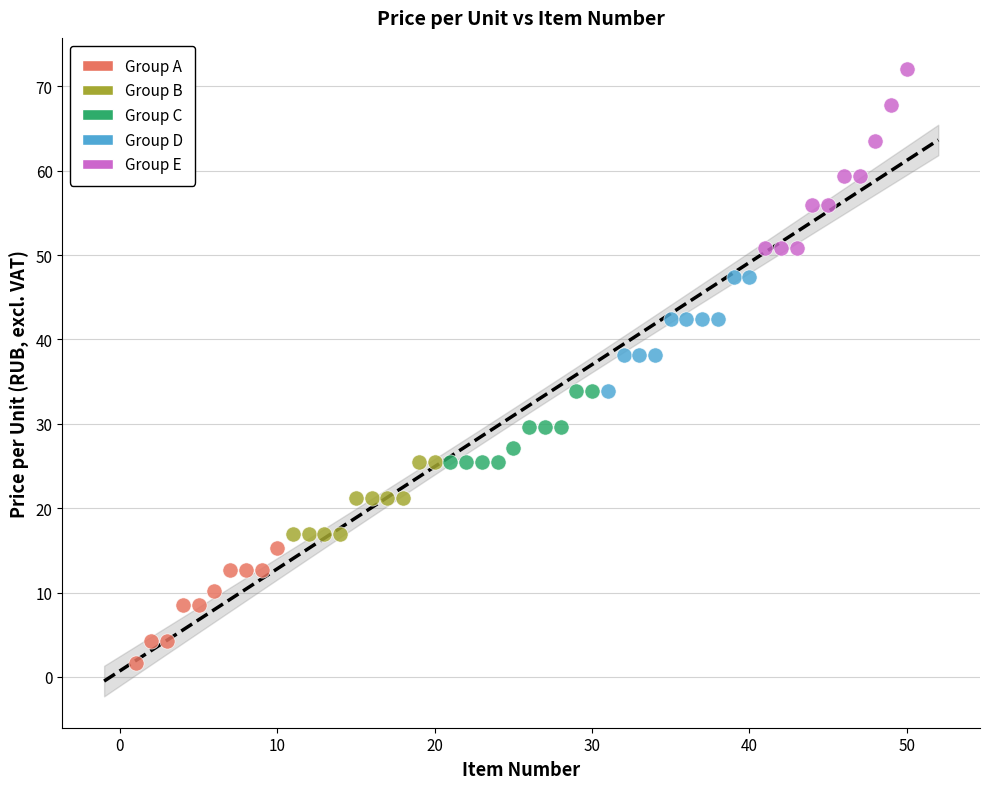

Which series contains the lowest Y value?

Group A